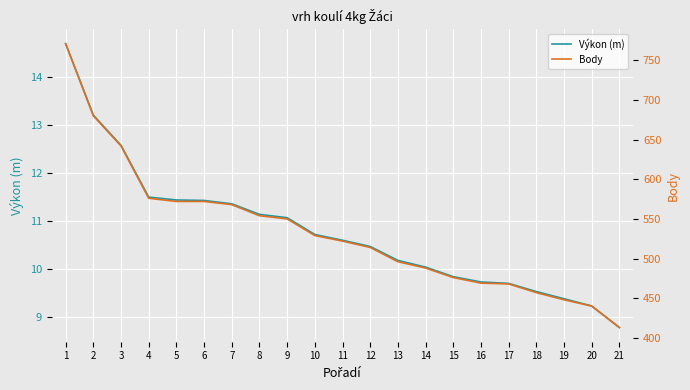

How many lines are shown in the chart?

2